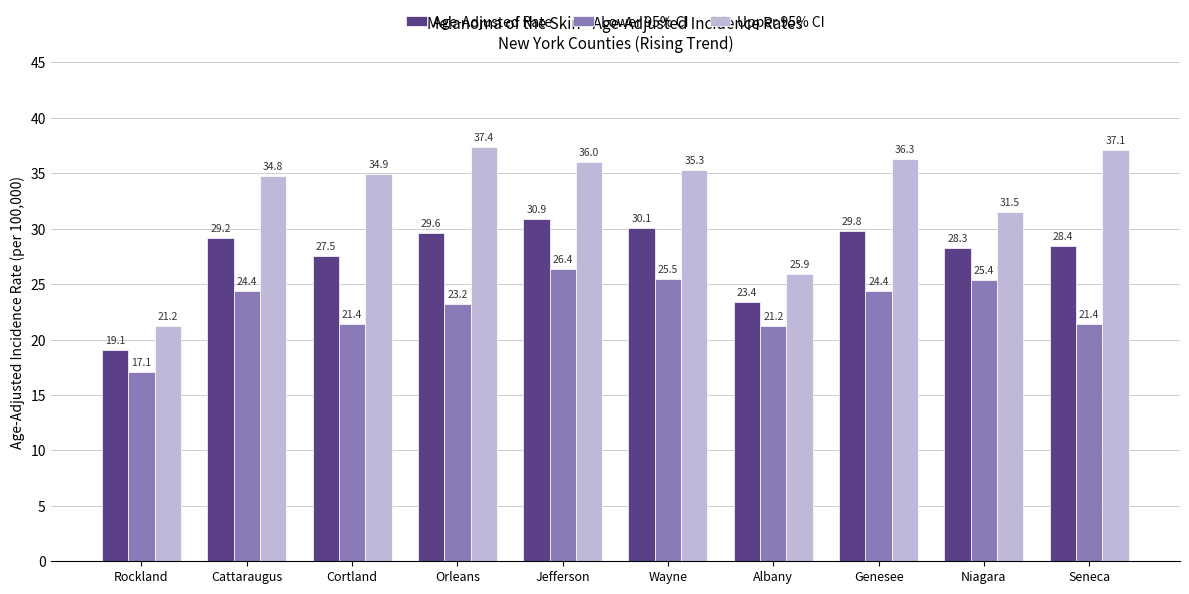

Does the chart contain stacked bars?

No